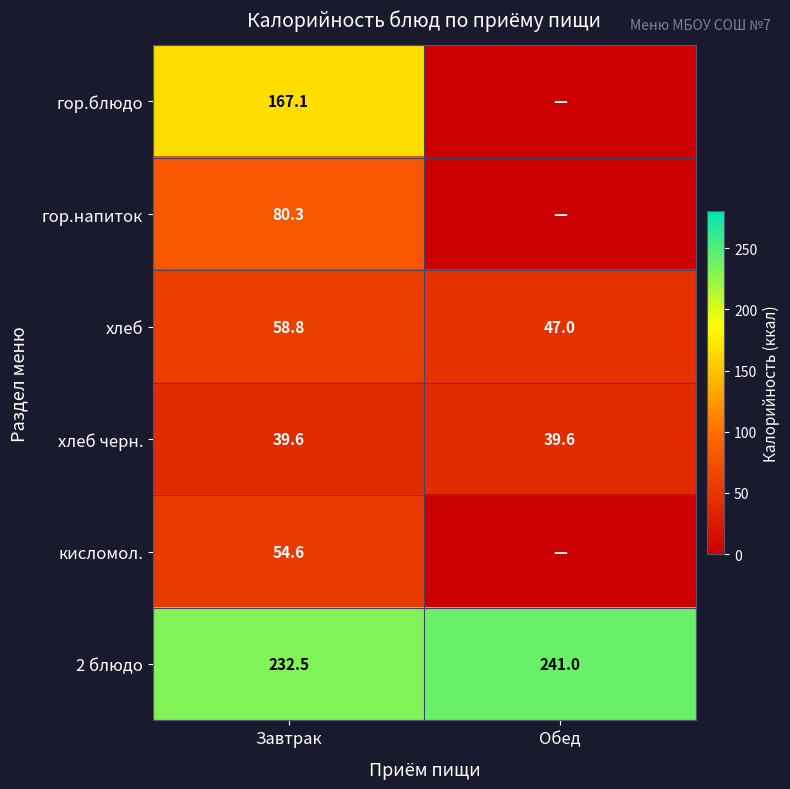

Which category has the highest value in the 2 блюдо series?

Обед